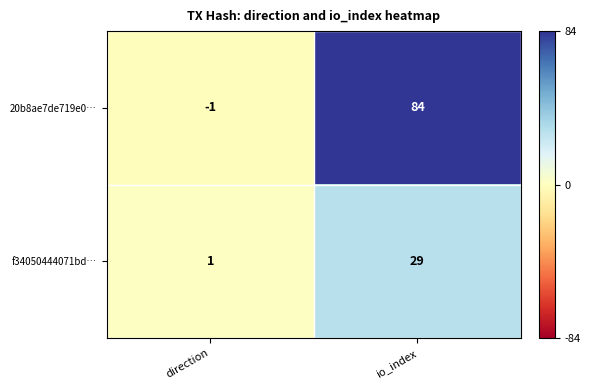

True or false: f34050444071bd… has a value of 45 at io_index.

False